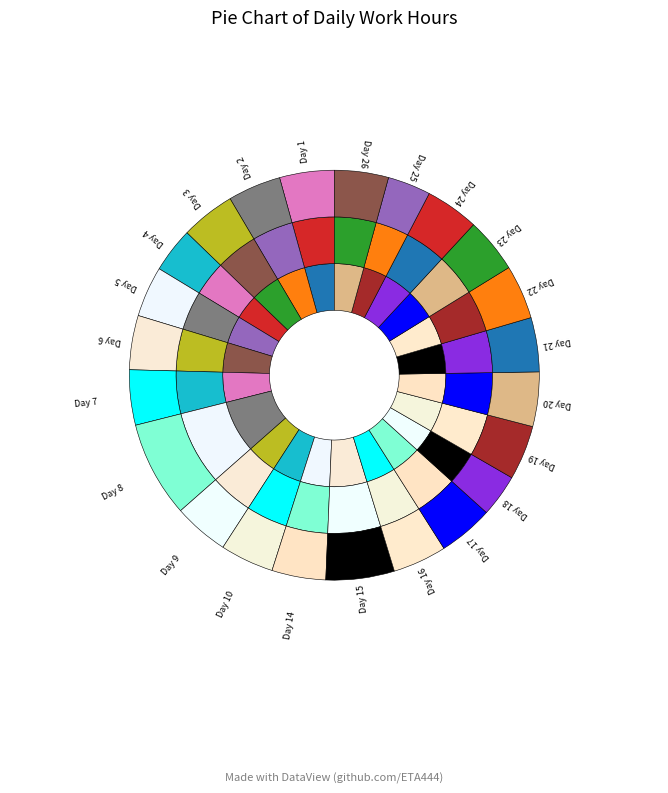

To the nearest percent, what is the combined percentage of Day 7 and Day 17?

9%